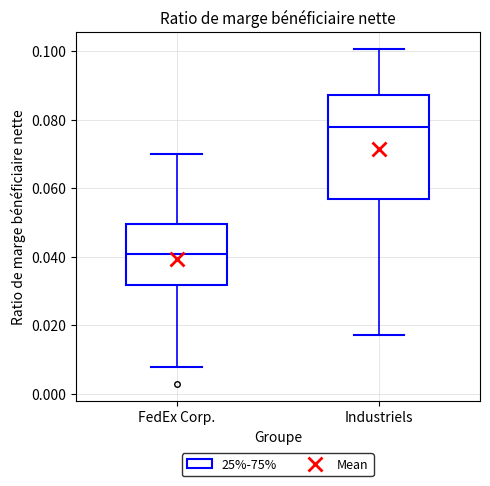

Reading left to right, transcribe this box plot: for each box, give where its median line is, the range the box spans, and where its two whiskers end, as read against the y-axis. The values are not printed on the chart, so give them approximately, as read against the axis.

FedEx Corp.: median 0.040, box 0.032 to 0.050, whiskers 0.008 to 0.070
Industriels: median 0.078, box 0.056 to 0.088, whiskers 0.018 to 0.100